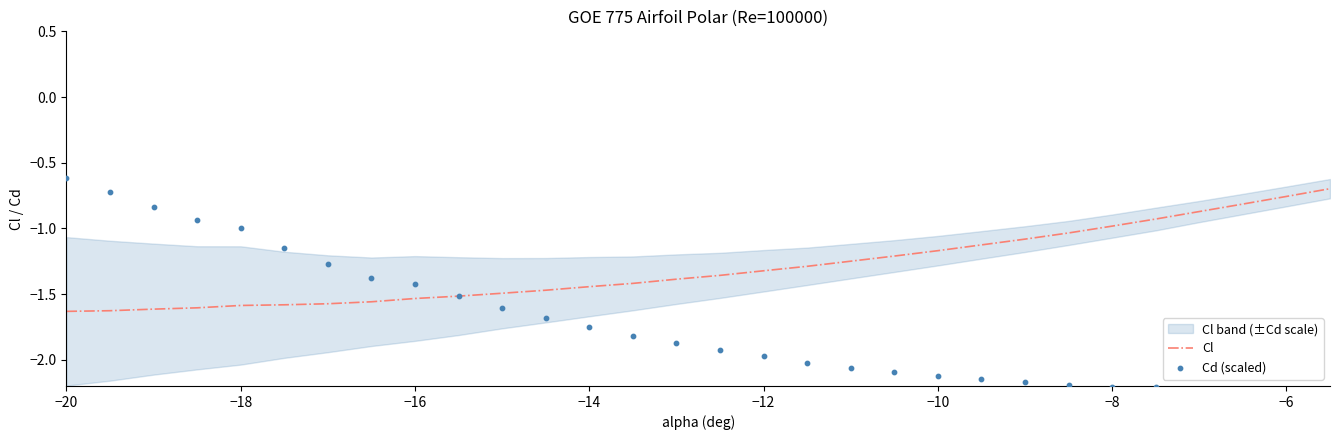

Is it true that Cl equals -2.1 at −16?

False